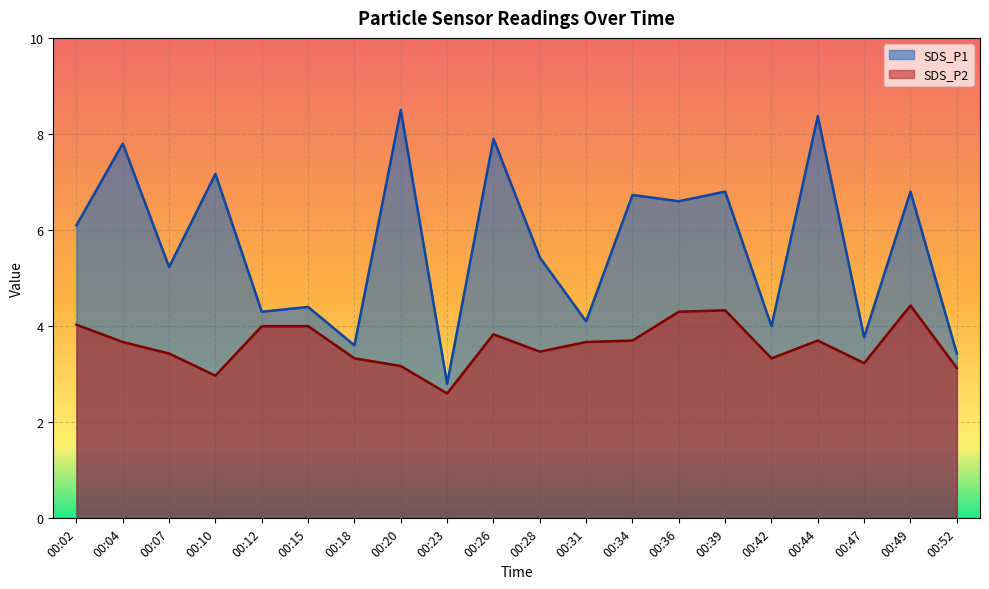

What are all the series names shown in the legend?

SDS_P1, SDS_P2